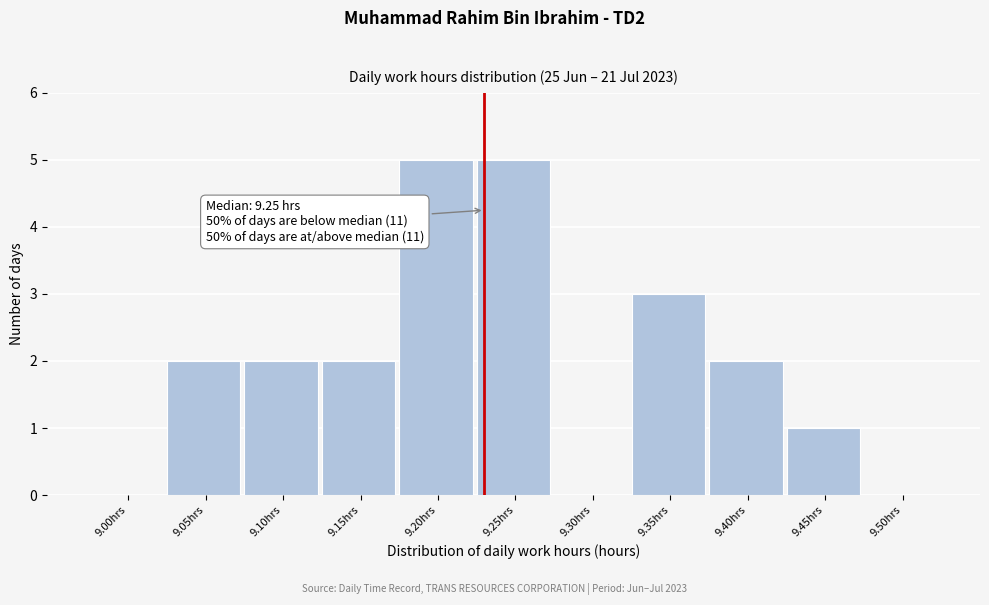

Reading right to left, extract all data points from this chart.

9.50hrs=0	9.45hrs=1	9.40hrs=2	9.35hrs=3	9.30hrs=0	9.25hrs=5	9.20hrs=5	9.15hrs=2	9.10hrs=2	9.05hrs=2	9.00hrs=0